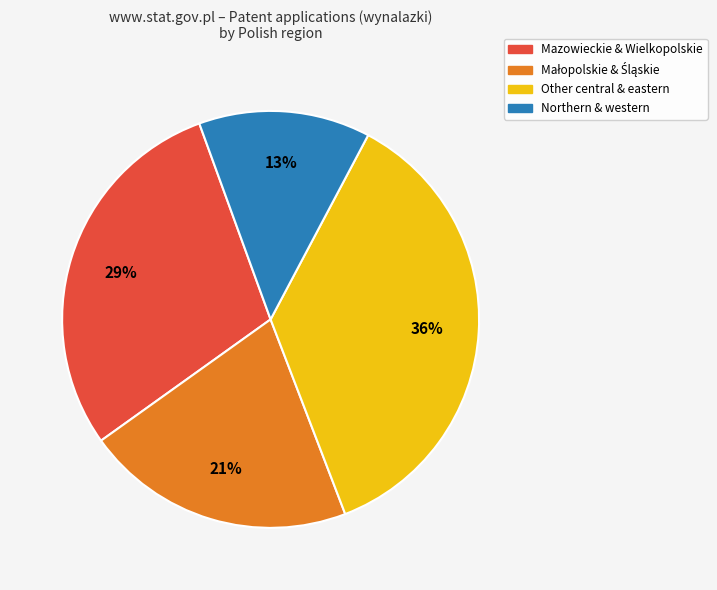

To the nearest percent, what is the difference between the largest and smallest slice percentages?

23%